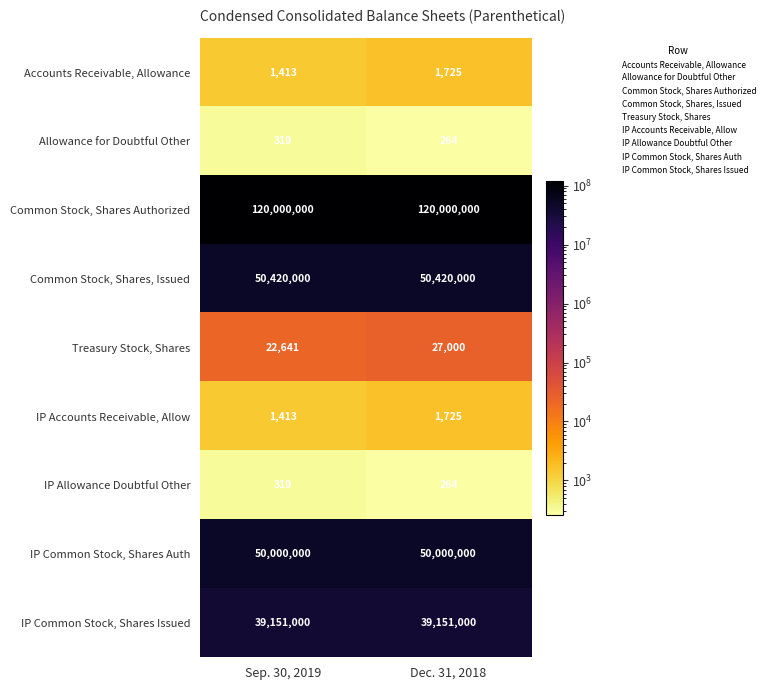

Count the number of categories in the chart.

2